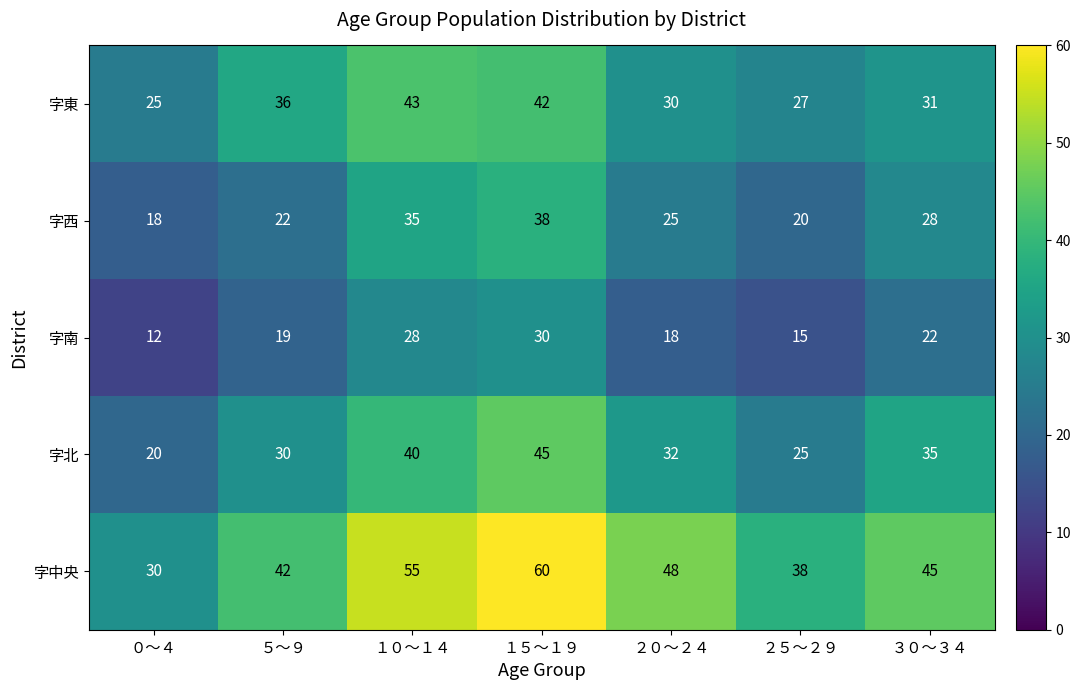

How many data points does each series have?

7